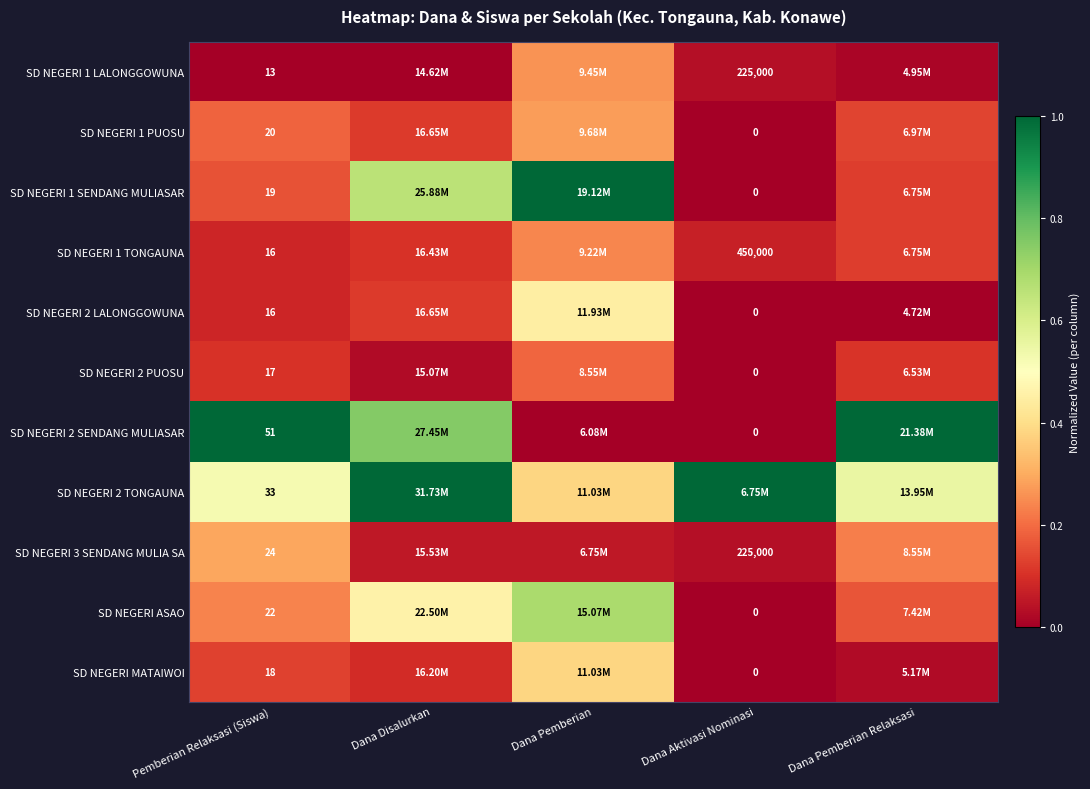

Where is SD NEGERI 1 LALONGGOWUNA nearest to the value 0?

Pemberian Relaksasi (Siswa)